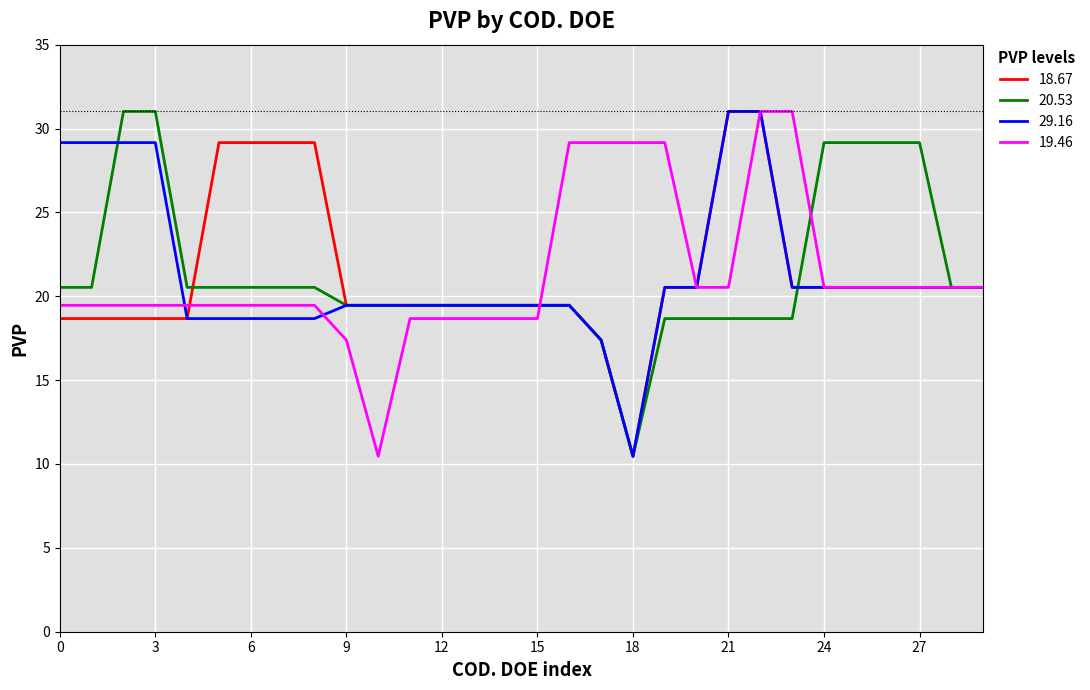

What is the maximum value for 20.53?

31.0